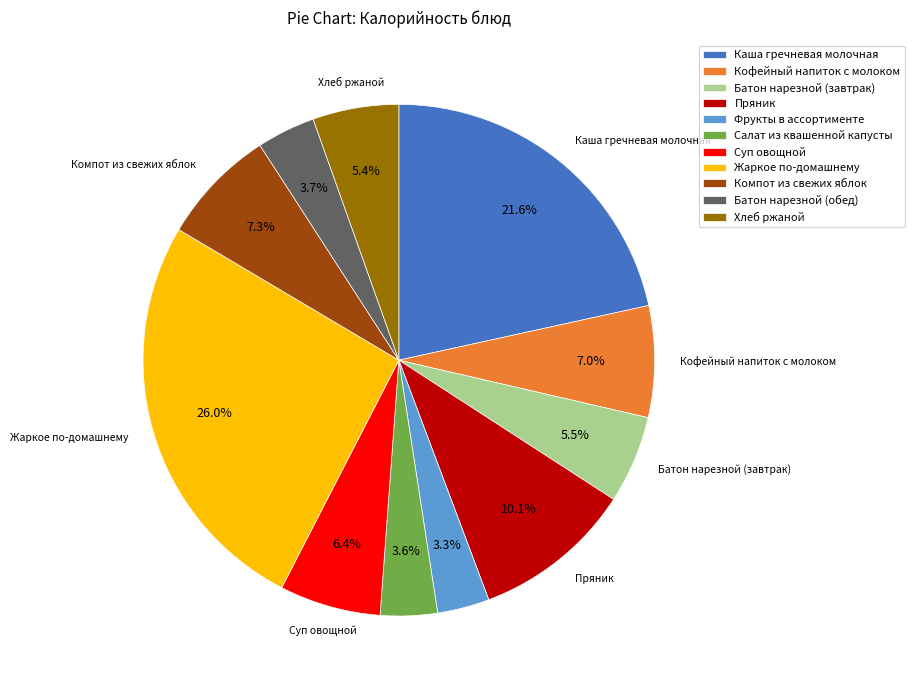

What percentage is NOT represented by Суп овощной?

93.6%